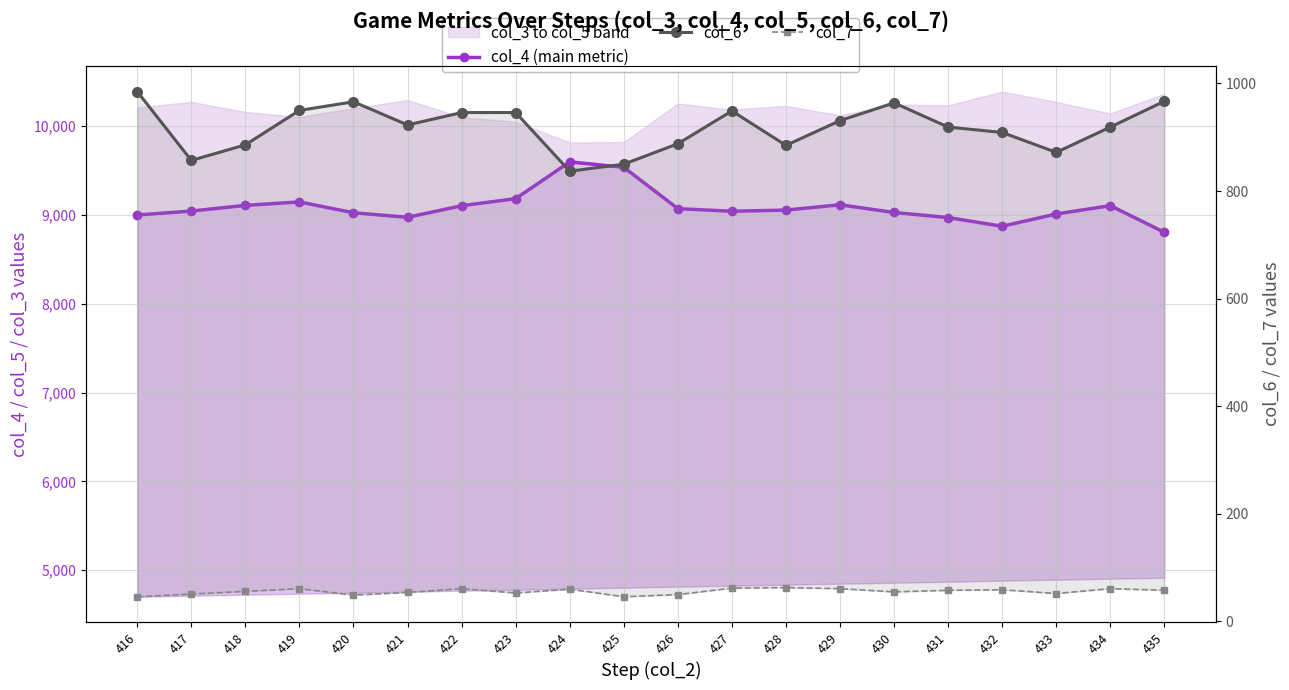

How many lines are shown in the chart?

3